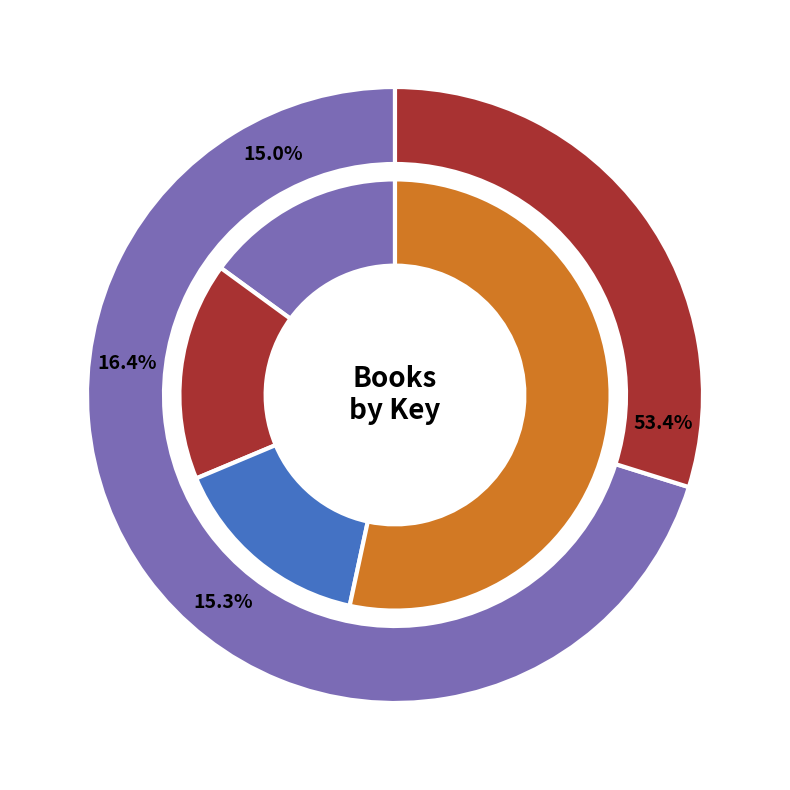

True or false: 10 accounts for 1% of the total.

False